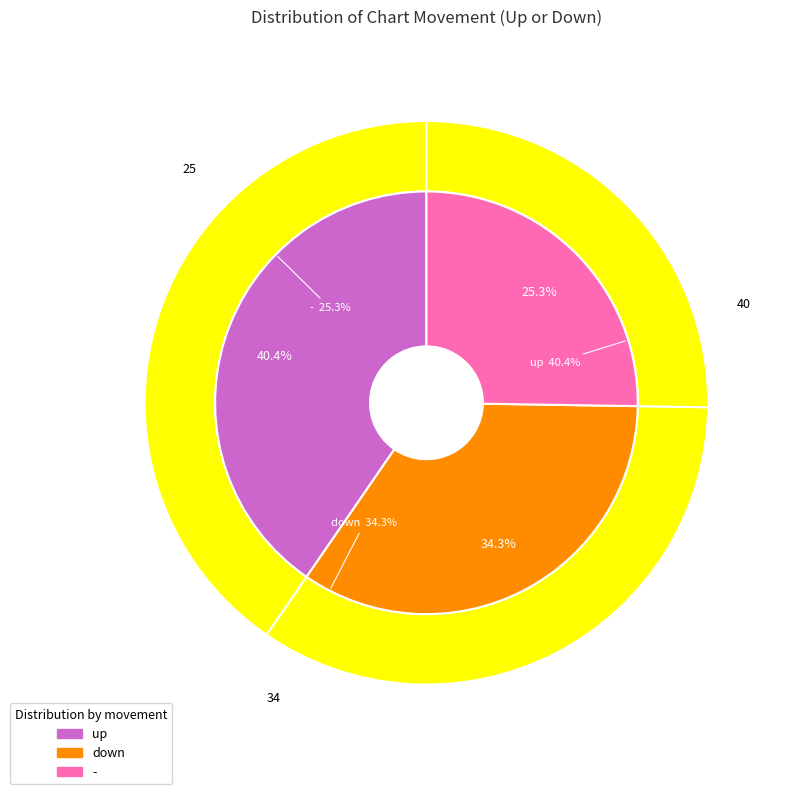

What is the total percentage of up and -?

65.7%